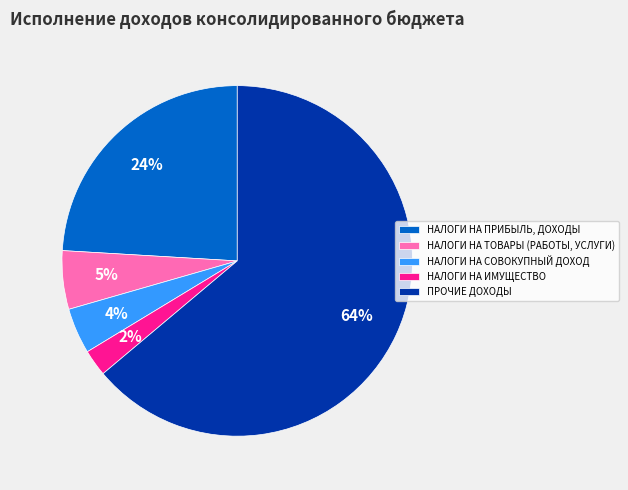

To the nearest percent, what is the combined percentage of НАЛОГИ НА СОВОКУПНЫЙ ДОХОД and НАЛОГИ НА ПРИБЫЛЬ, ДОХОДЫ?

28%